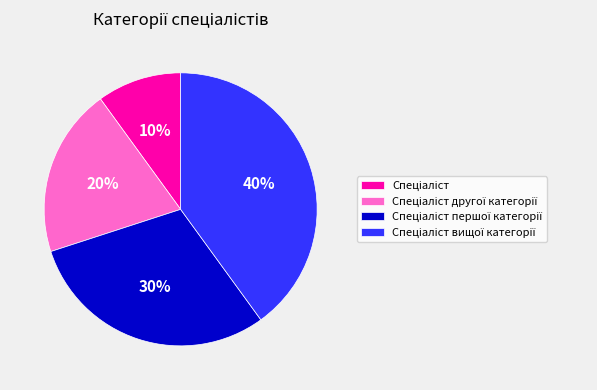

Is there a majority slice in this chart?

No